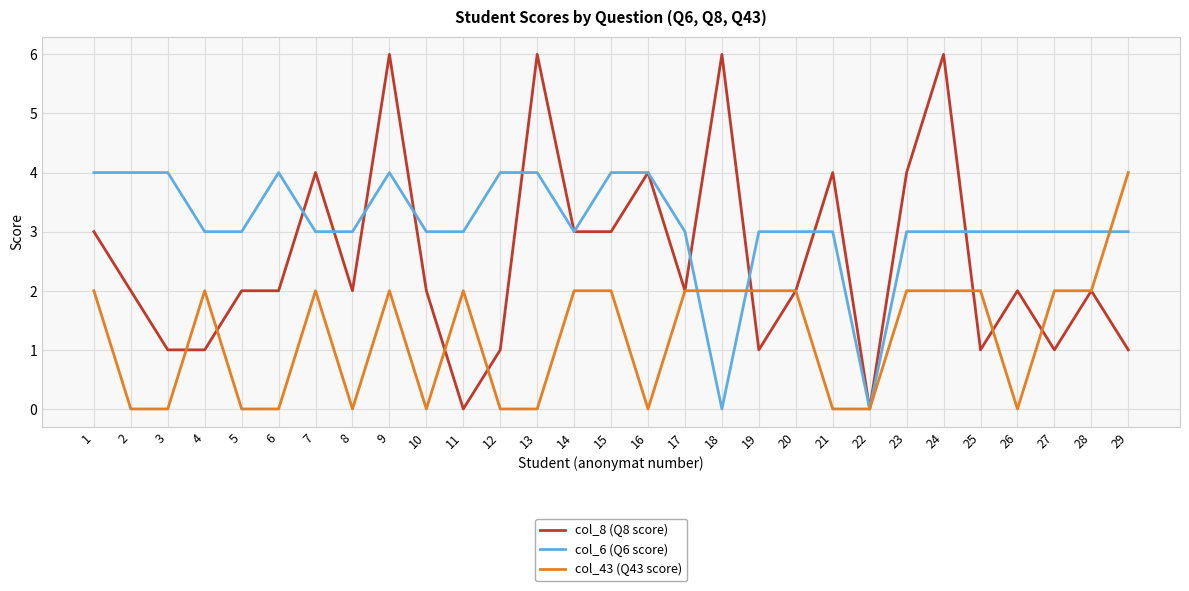

Rank the series by their average value, from lowest to highest.

col_43 (Q43 score), col_8 (Q8 score), col_6 (Q6 score)